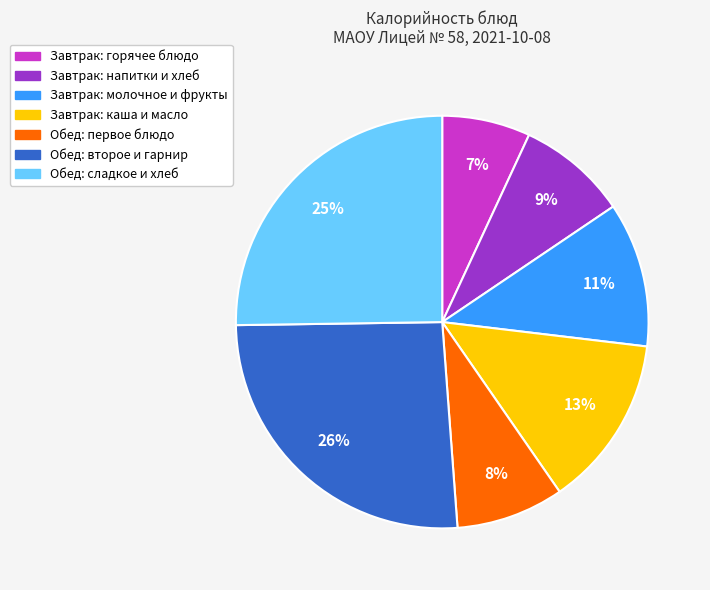

Which has a higher value, Завтрак: горячее блюдо or Обед: первое блюдо?

Обед: первое блюдо